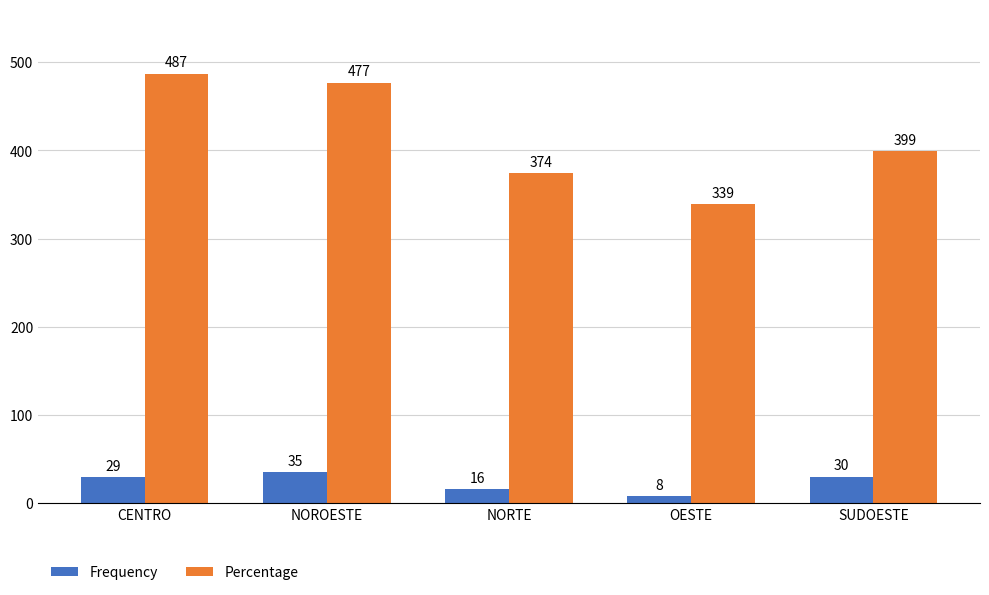

Is the value of Frequency at OESTE greater than the value of Percentage at NORTE?

No